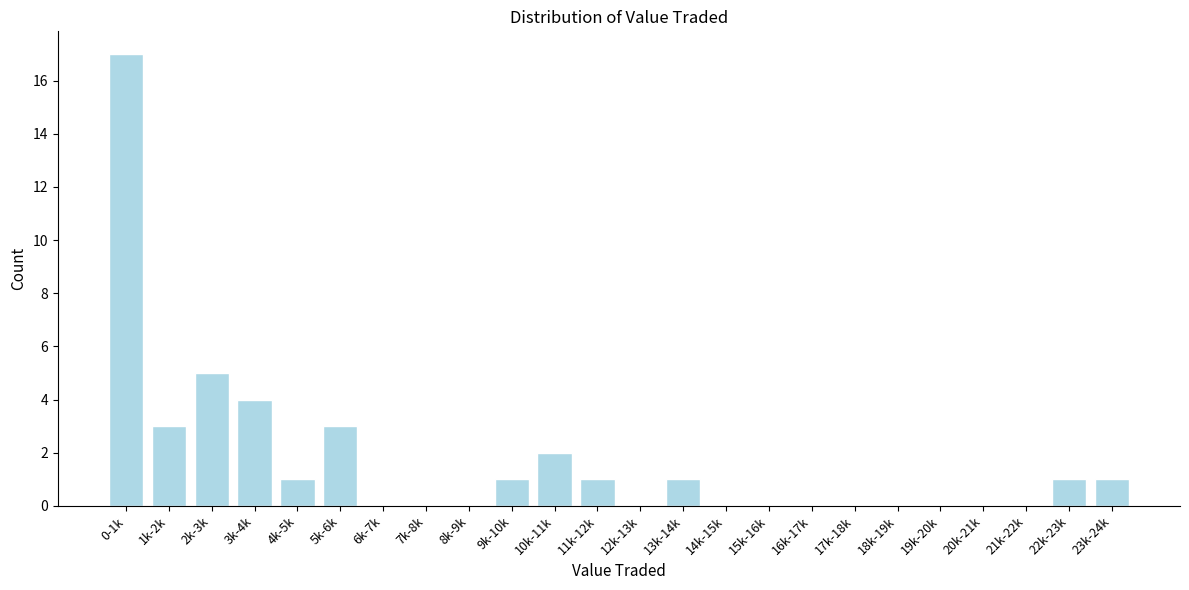

Reading left to right, what are all the values shown in this chart?

0-1k=17	1k-2k=3	2k-3k=5	3k-4k=4	4k-5k=1	5k-6k=3	6k-7k=0	7k-8k=0	8k-9k=0	9k-10k=1	10k-11k=2	11k-12k=1	12k-13k=0	13k-14k=1	14k-15k=0	15k-16k=0	16k-17k=0	17k-18k=0	18k-19k=0	19k-20k=0	20k-21k=0	21k-22k=0	22k-23k=1	23k-24k=1